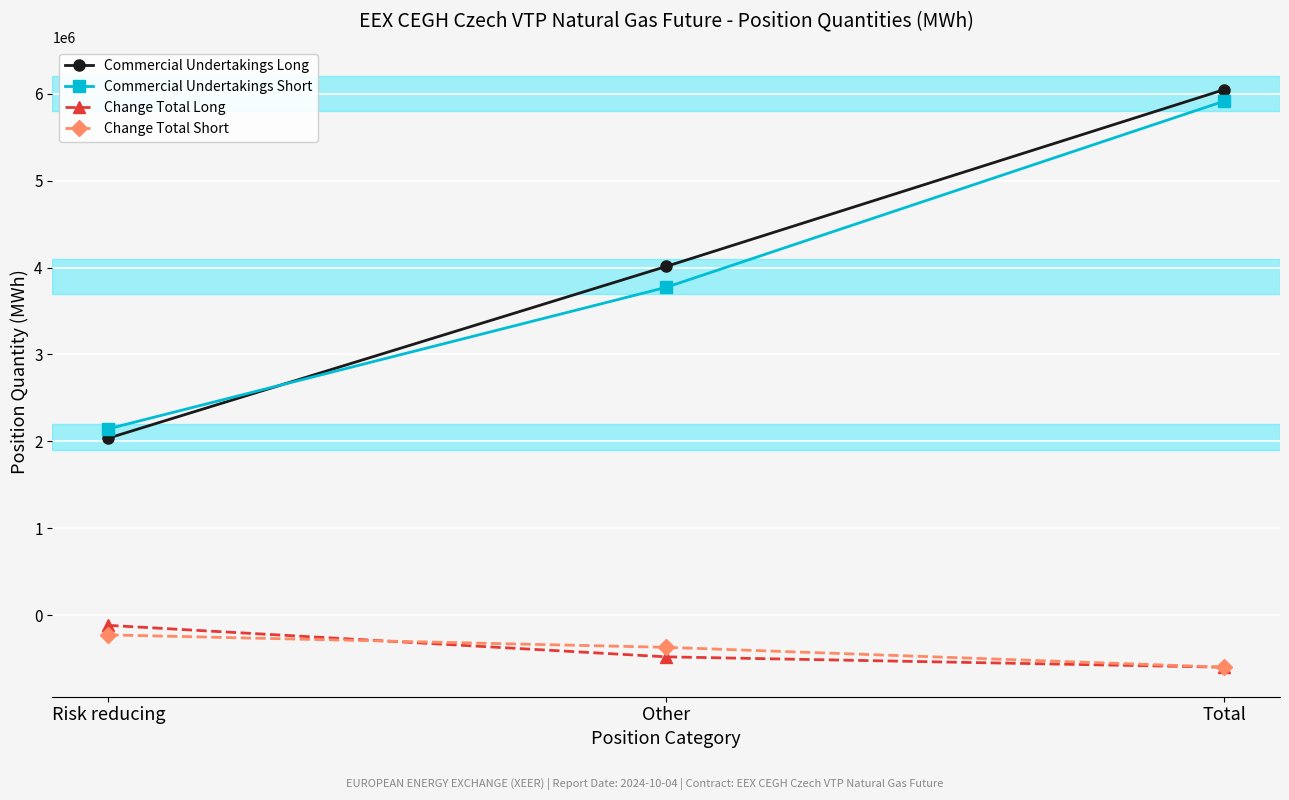

What position from the left is Risk reducing?

1